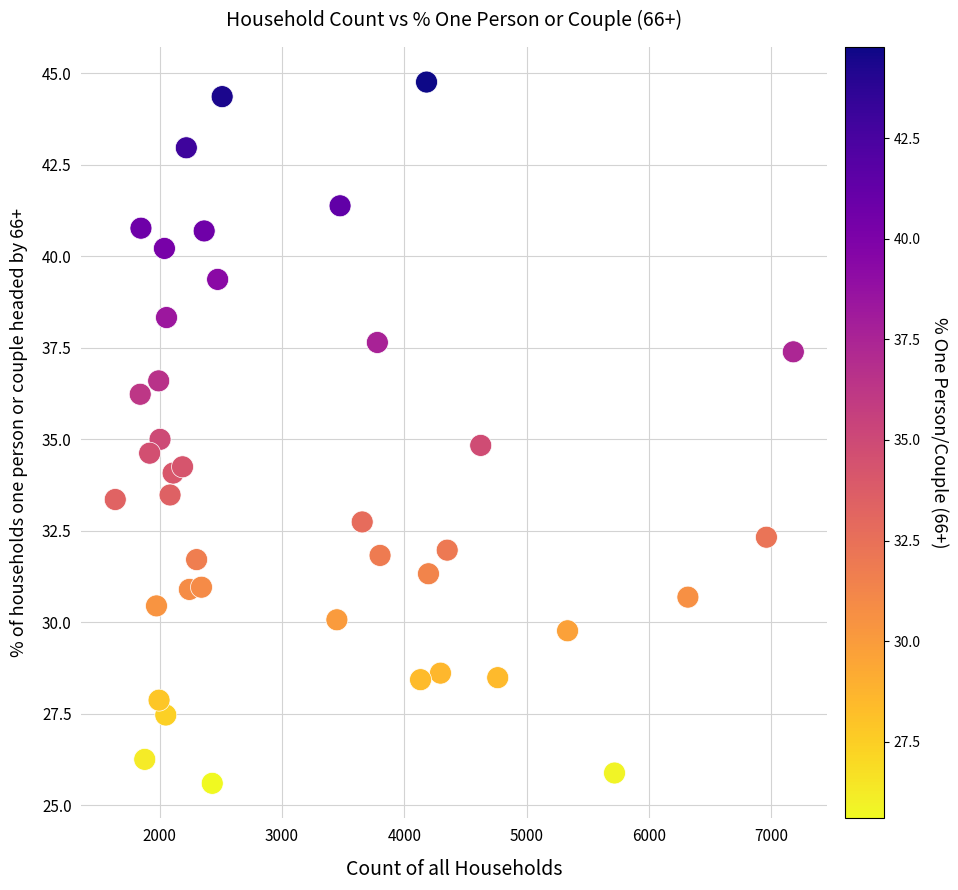

What is the range of Y values (max minus min)?

19.2